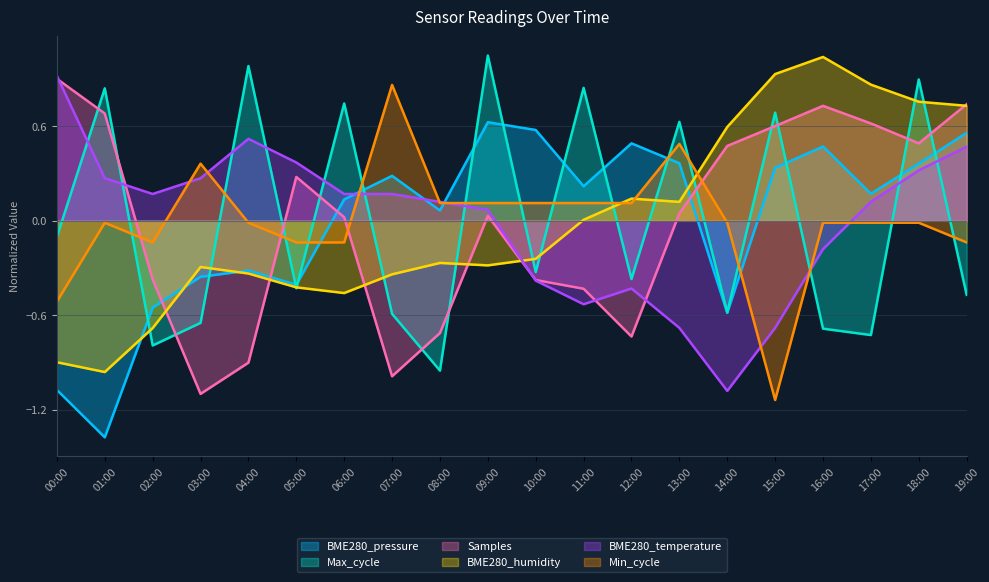

How many interior local valleys does the Samples series have?

4